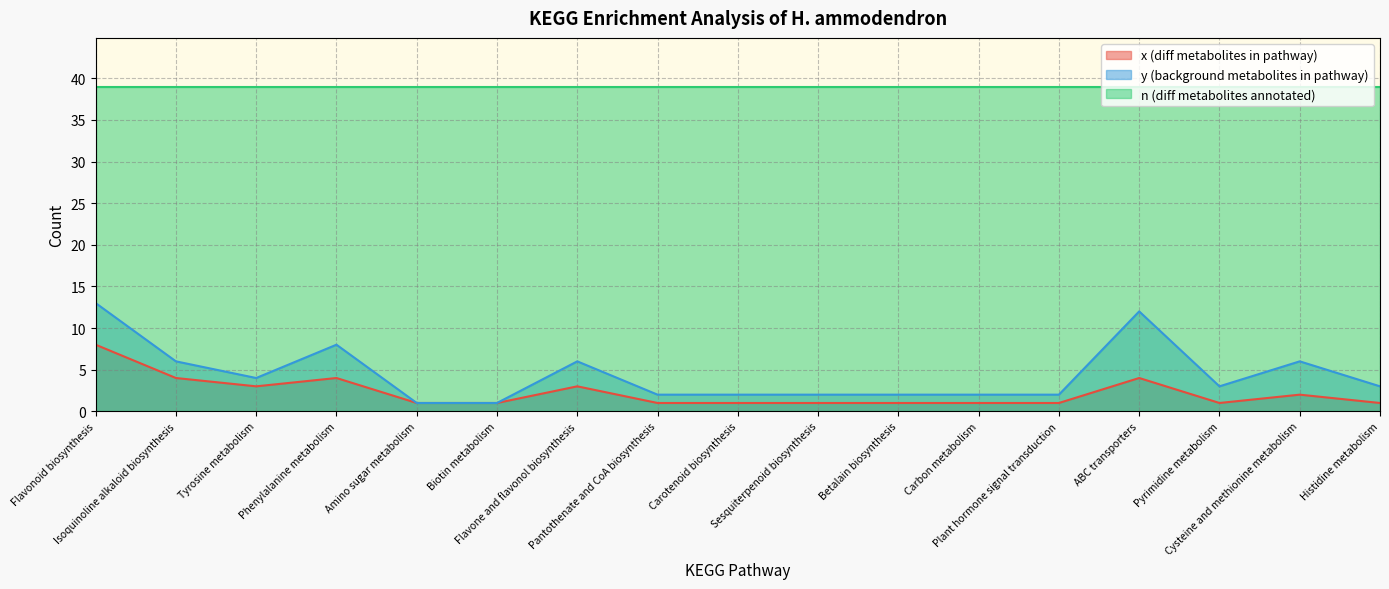

Is it true that x (diff metabolites in pathway) equals 2 at Pyrimidine metabolism?

False